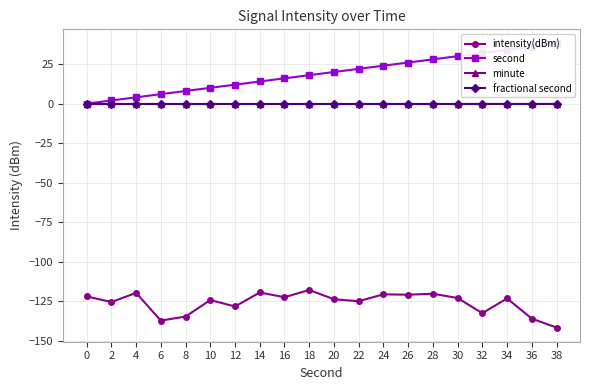

At which label is intensity(dBm) closest to -129?

12